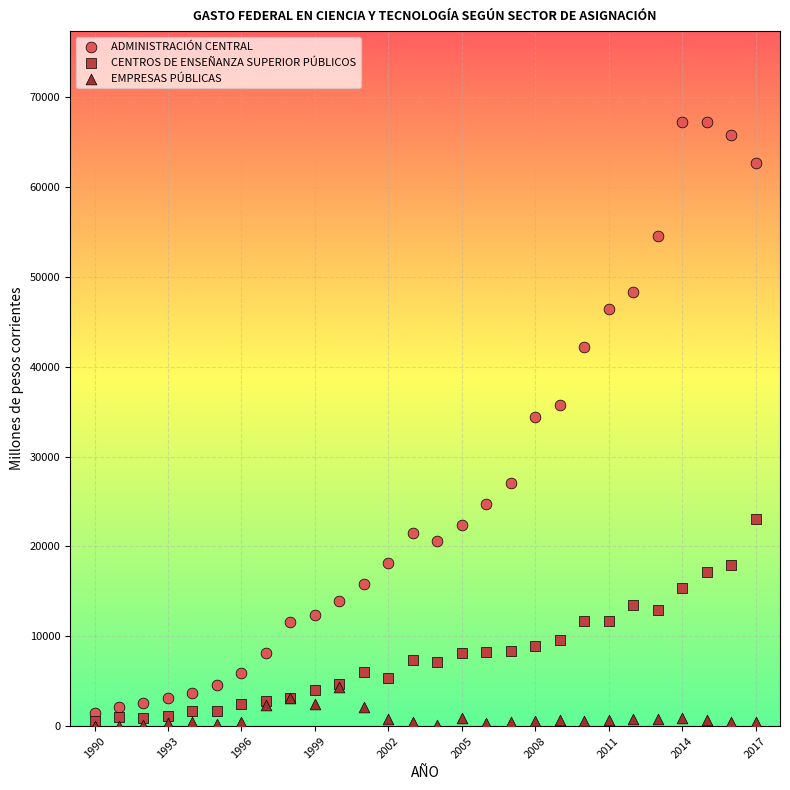

What are all the series names shown in the legend?

ADMINISTRACIÓN CENTRAL, CENTROS DE ENSEÑANZA SUPERIOR PÚBLICOS, EMPRESAS PÚBLICAS